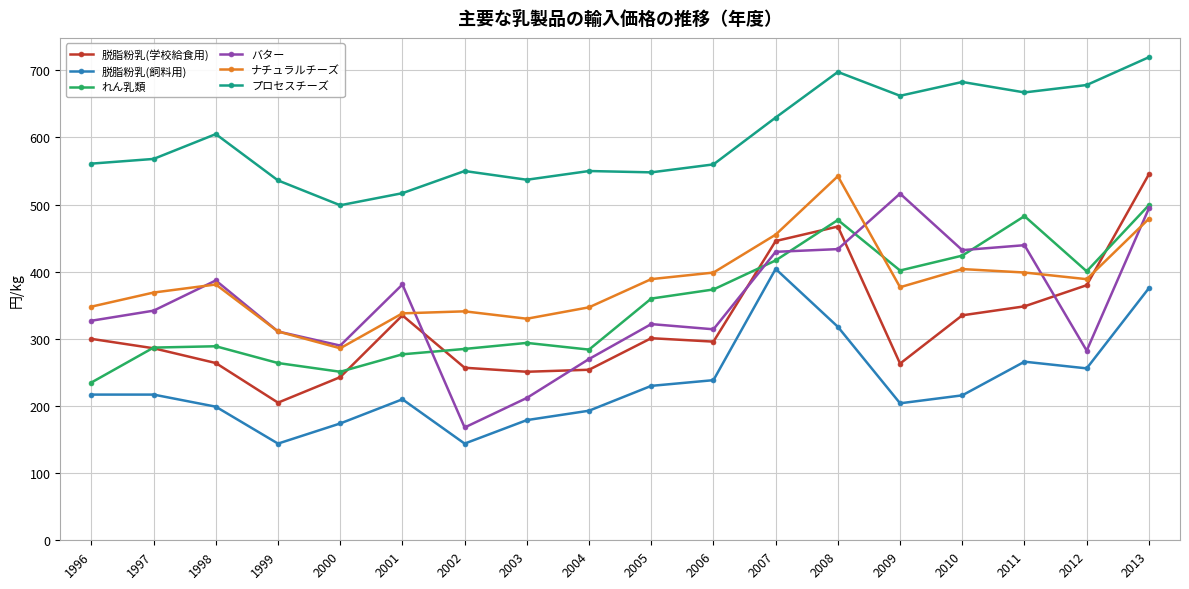

How many values in the プロセスチーズ series are below 568?

9